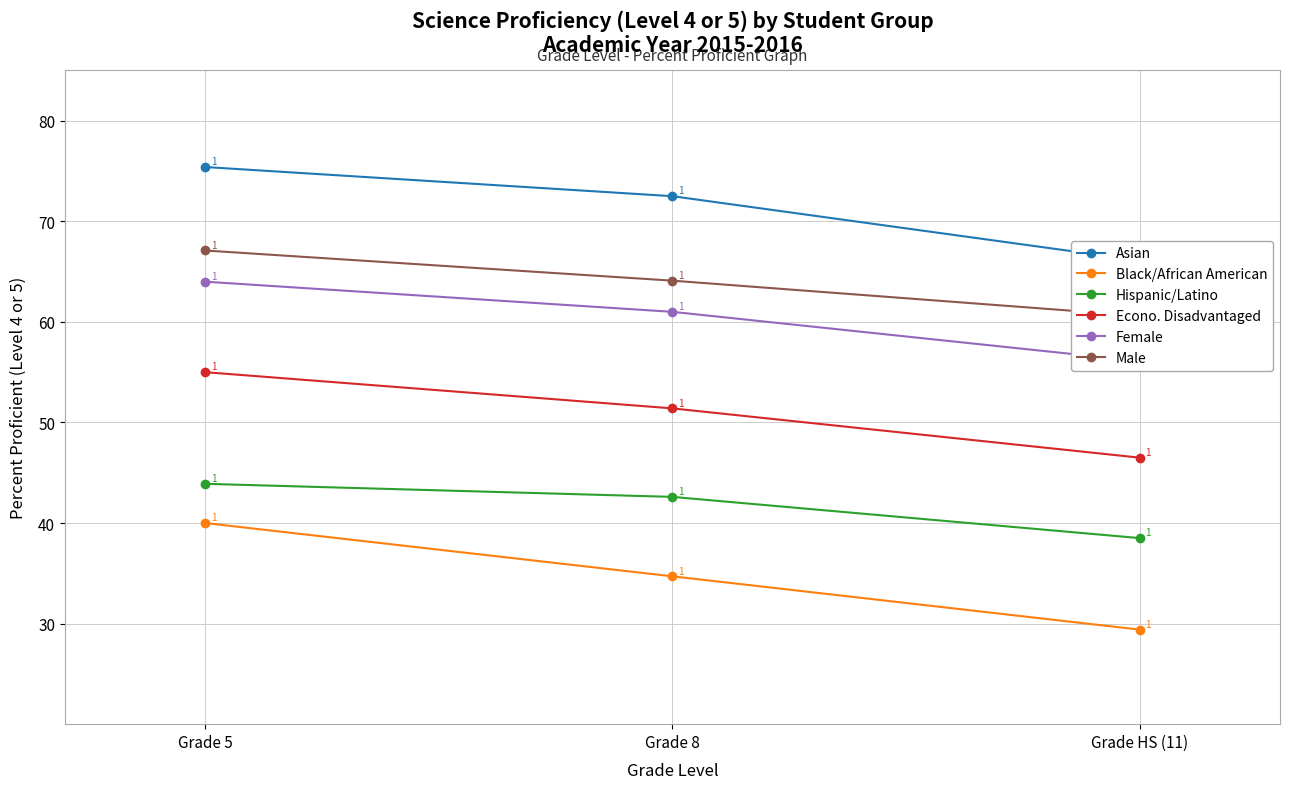

At Grade 8, list the series in order from largest to smallest.

Asian, Male, Female, Econo. Disadvantaged, Hispanic/Latino, Black/African American